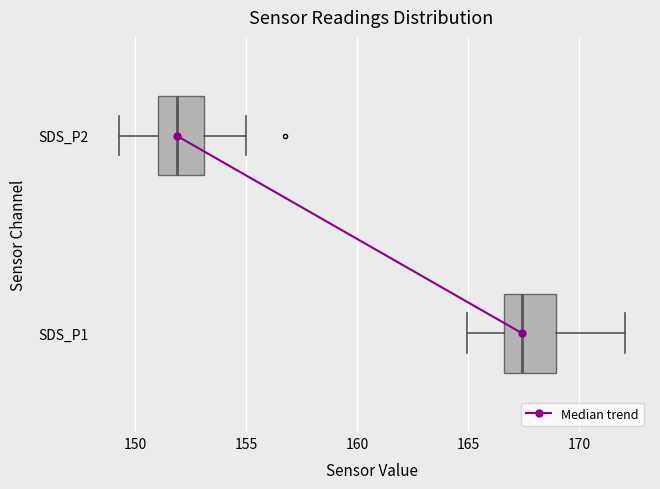

Which box has the furthest to the left median line?

SDS_P2